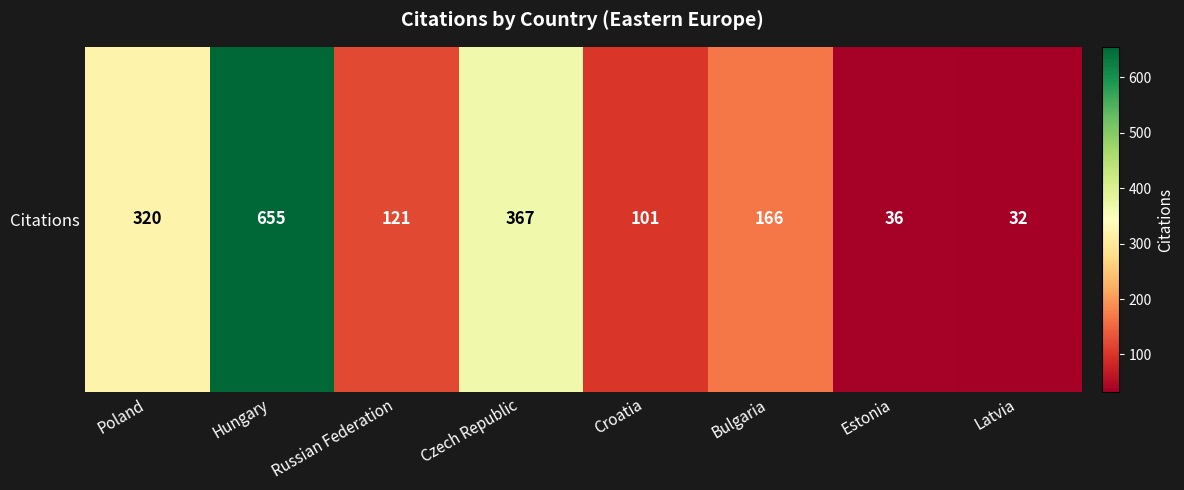

Which category has the highest value across all series?

Hungary